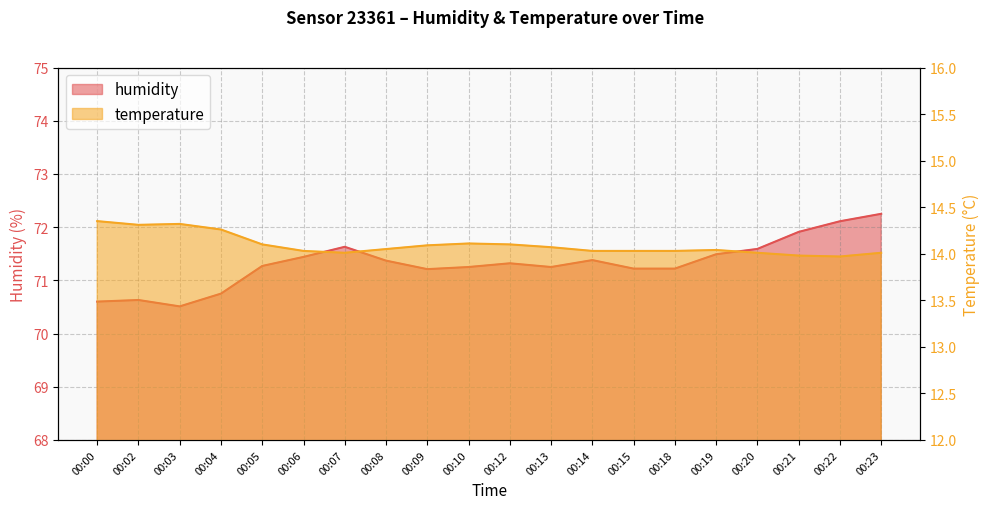

List the series in order of their overall mean, highest first.

humidity, temperature